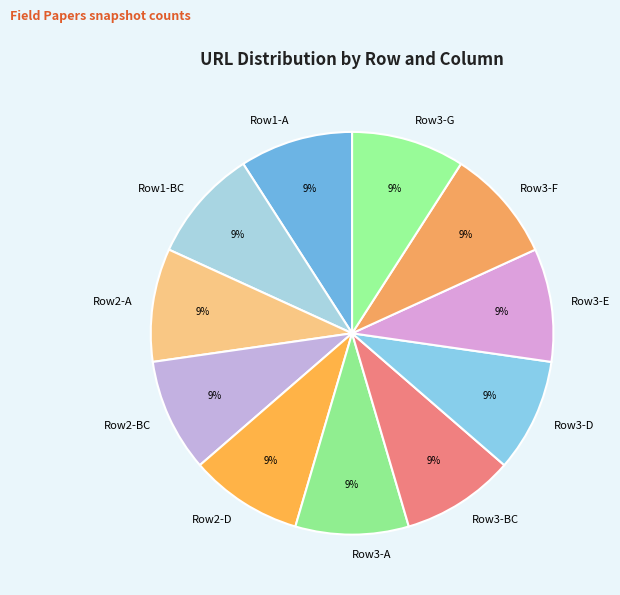

To the nearest percent, what is the combined percentage of Row2-D and Row1-BC?

18%